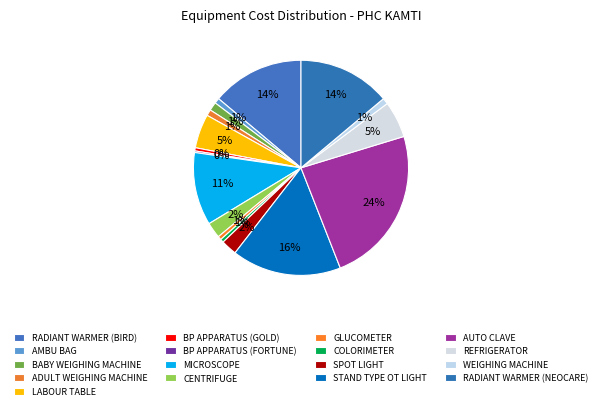

The WEIGHING MACHINE slice represents 1% of the pie. True or false?

True